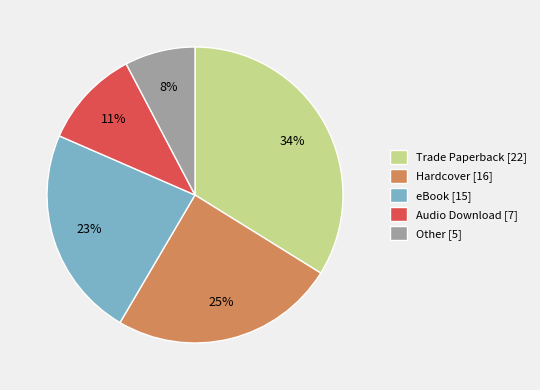

How many segments does this pie chart have?

5